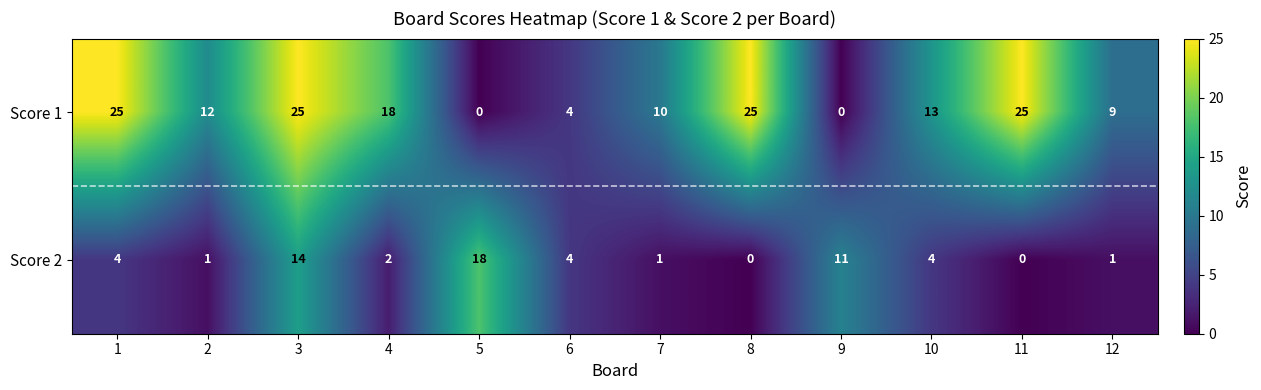

What is the difference between the second highest and second lowest values in the Score 1 series?

25